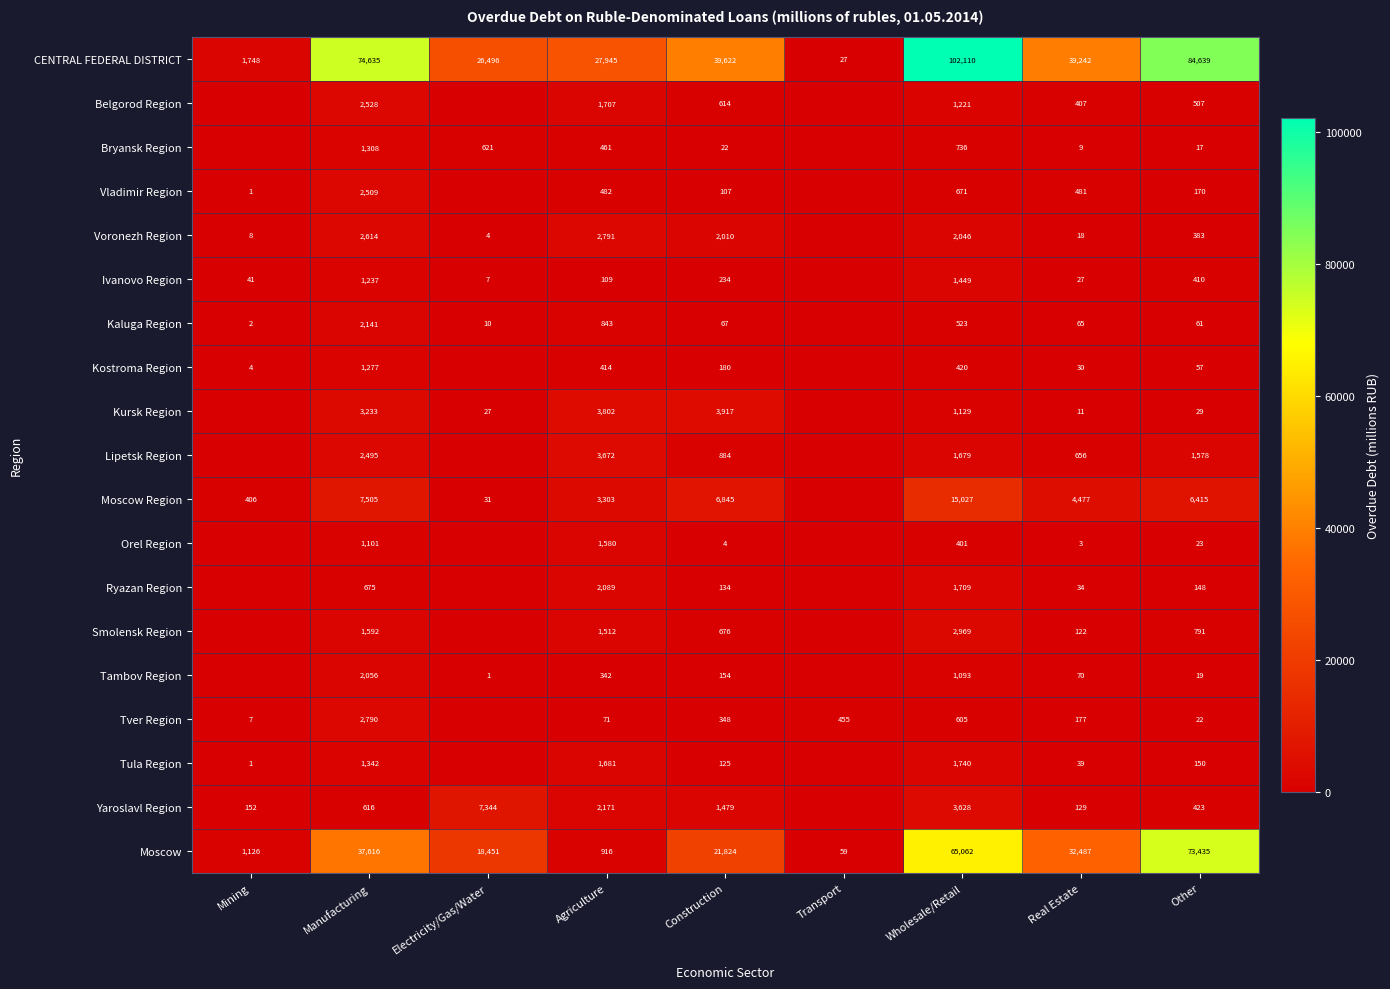

What is the sum of all Vladimir Region values?

4421